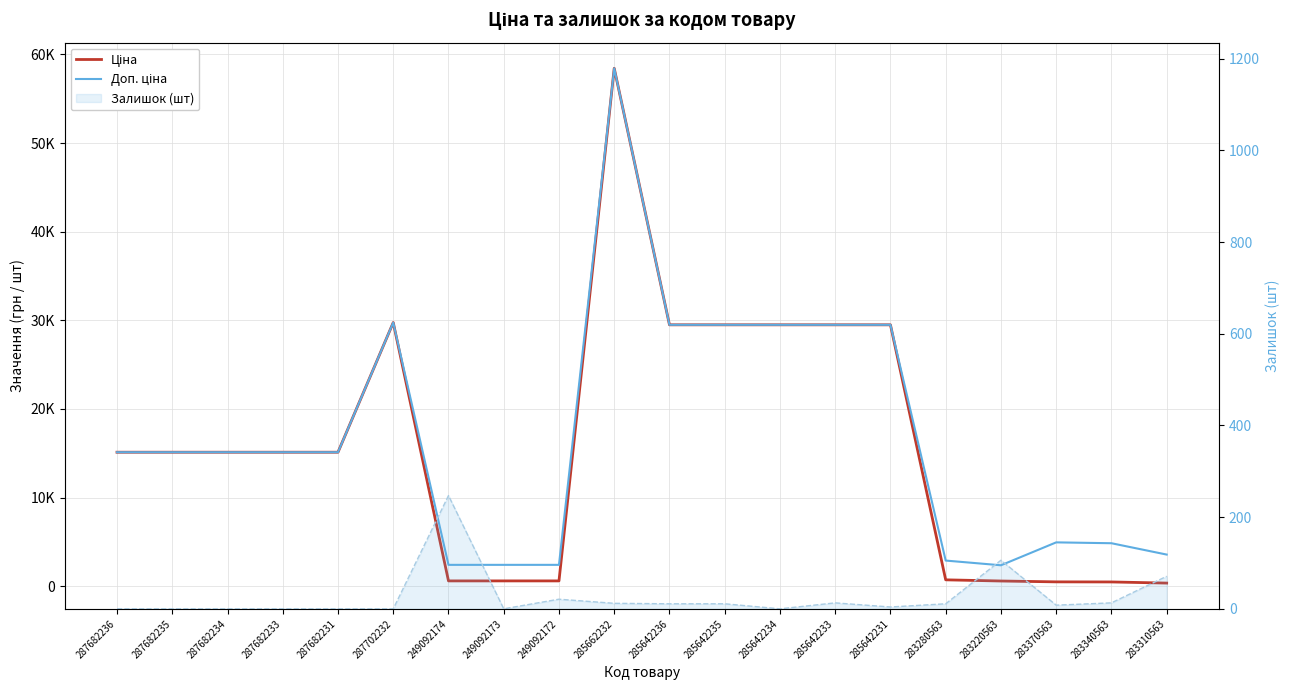

Between 249092172 and 283220563, which is larger?

249092172